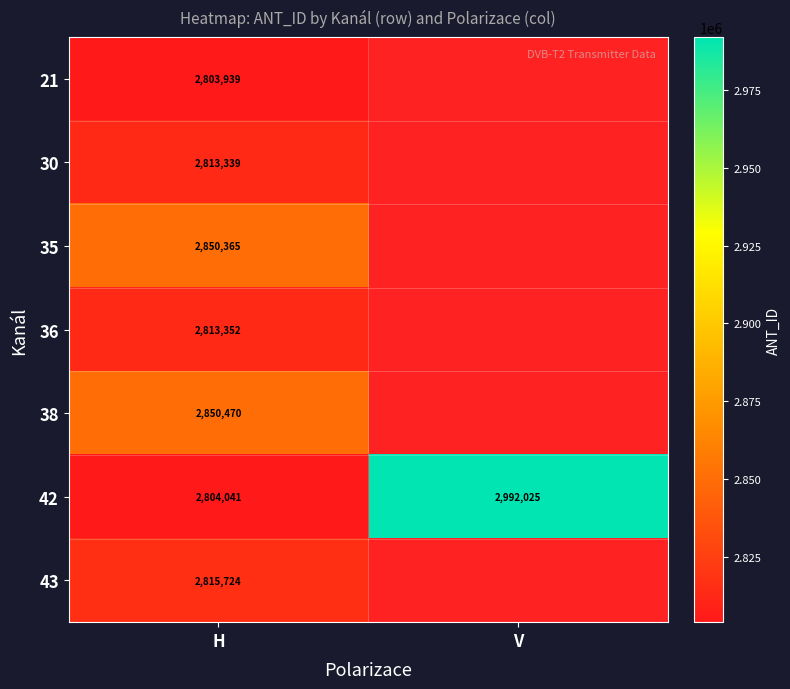

The value of 21 at H is 1901341. True or false?

False